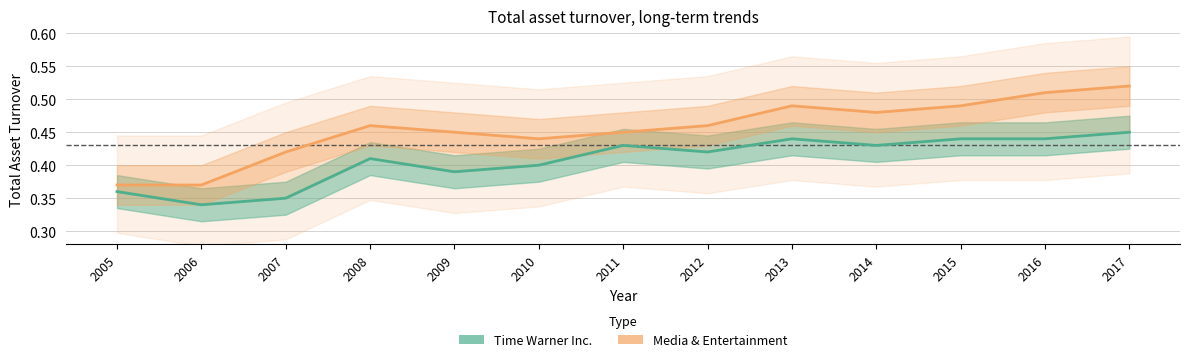

Is it true that Media & Entertainment equals 0.5 at 2015?

True